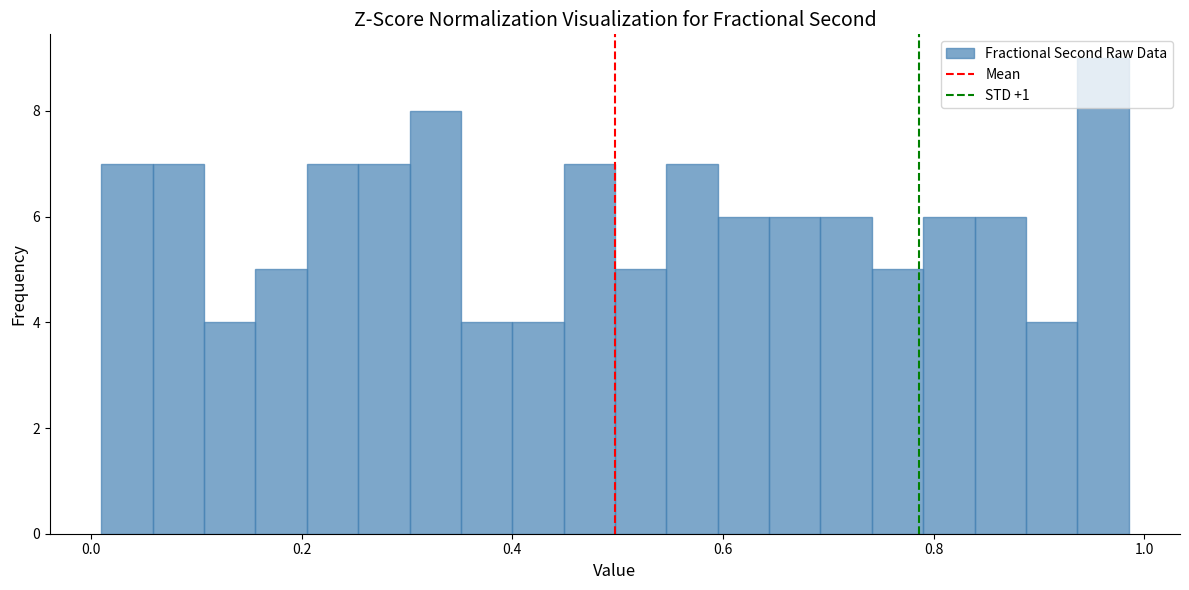

Around what value on the x-axis is the tallest bar? Give the approximate position of its centre, as read against the axis.

0.96